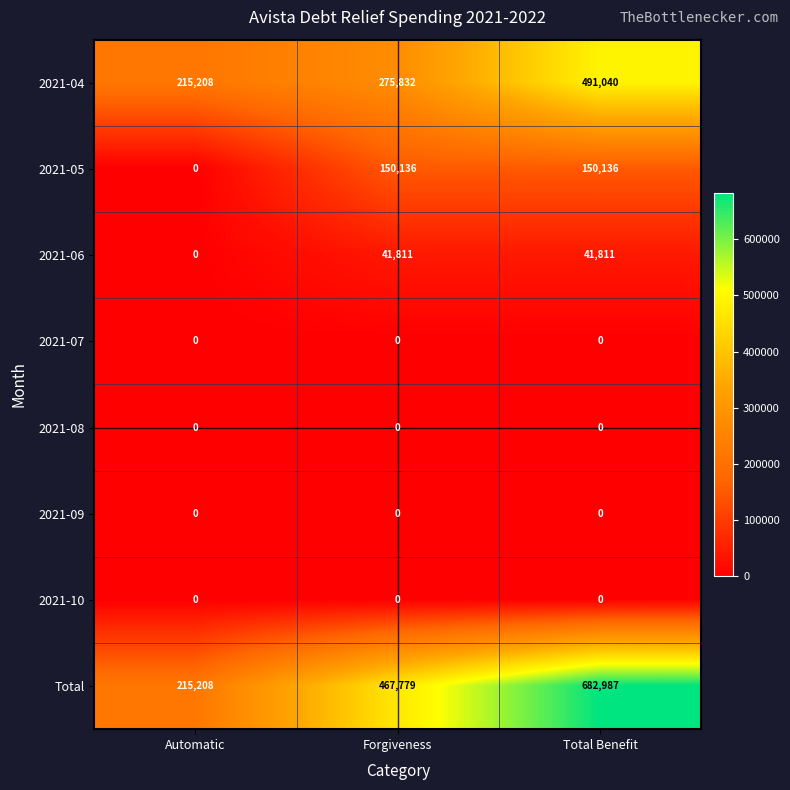

What is the sum of all 2021-04 values?

982080